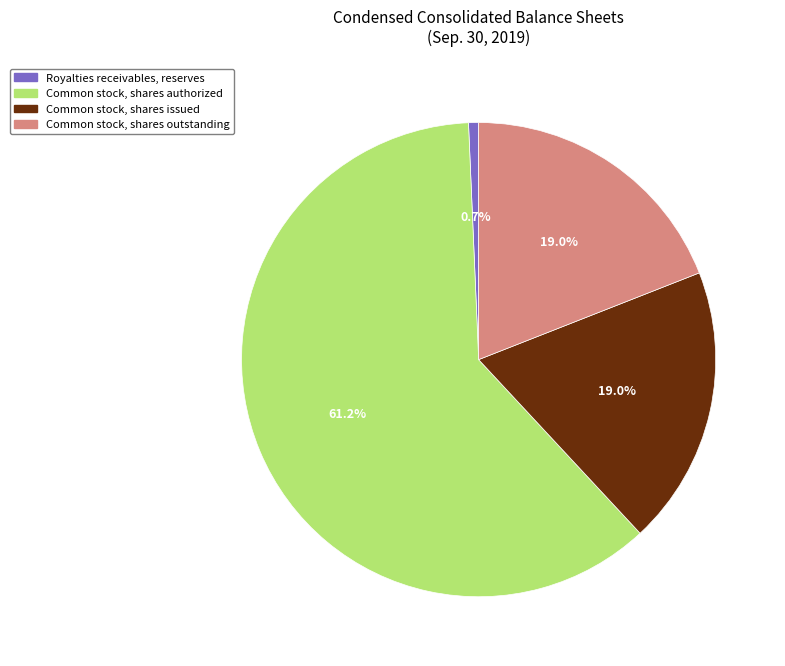

To the nearest percent, what portion does Common stock, shares issued represent?

19%